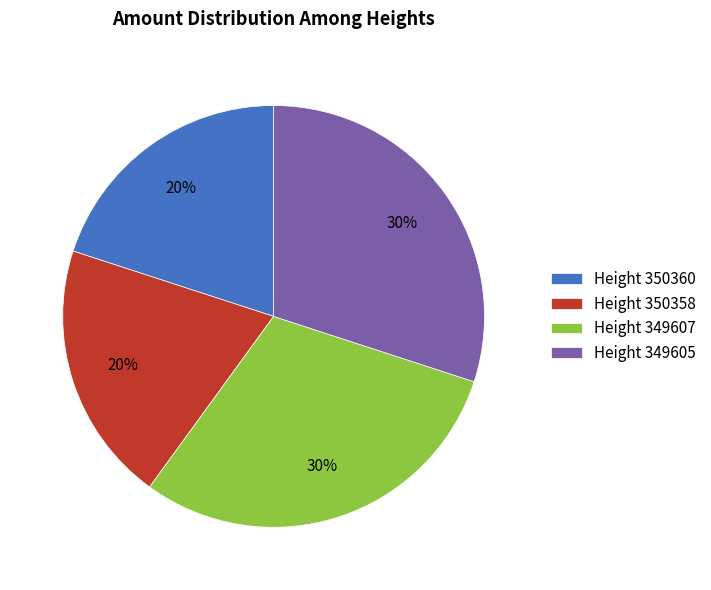

True or false: Height 349605 accounts for 30% of the total.

True